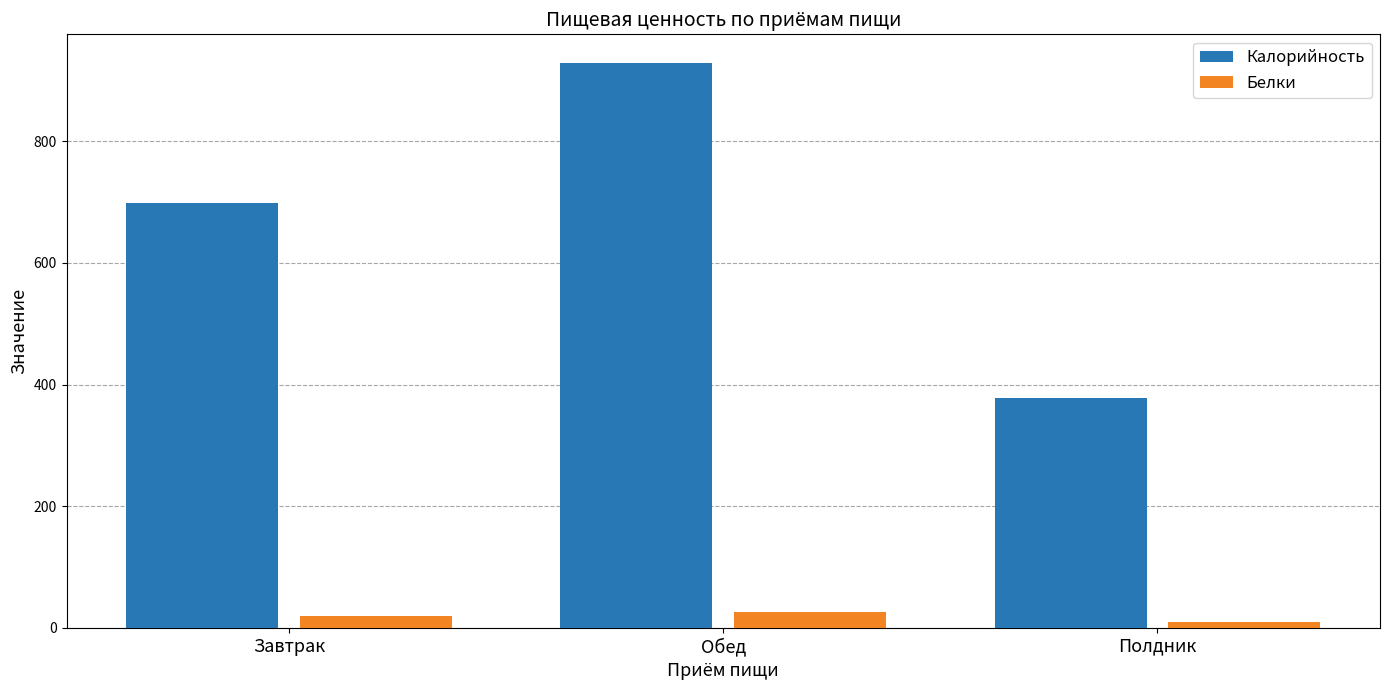

What is the value of the Белки bar at the 2nd from the left?

26.3